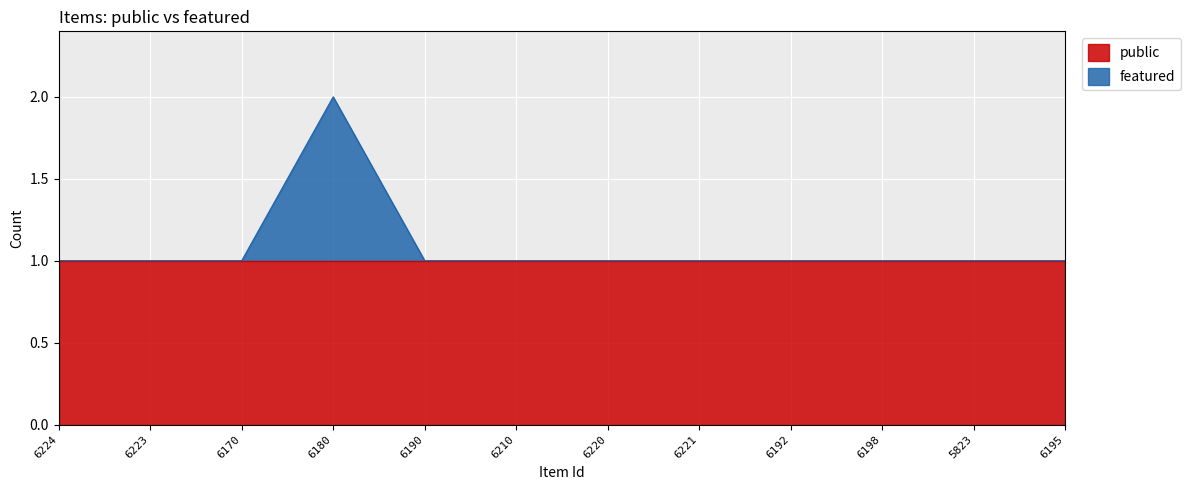

Reading right to left, transcribe all the data shown in this chart.

1	1	1	1	1	1	1	1	2	1	1	1